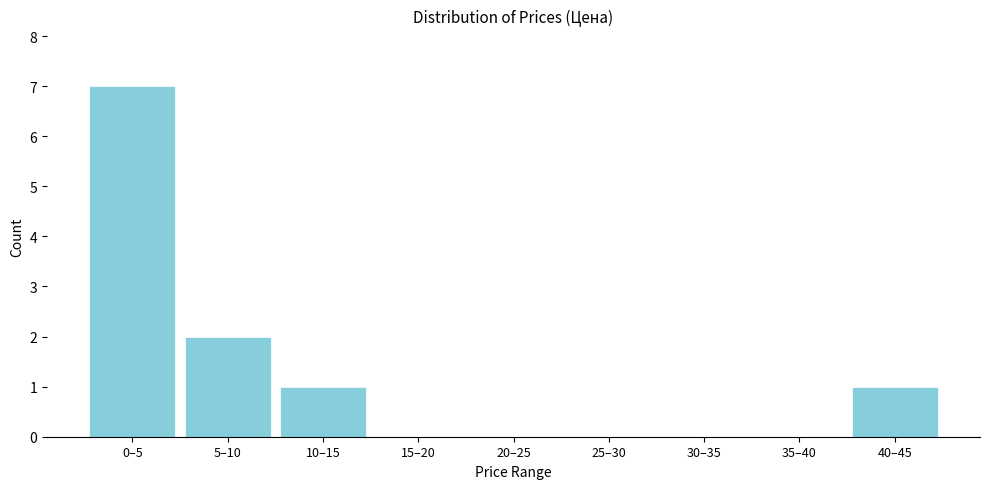

Reading right to left, what are all the values shown in this chart?

40–45=1	35–40=0	30–35=0	25–30=0	20–25=0	15–20=0	10–15=1	5–10=2	0–5=7